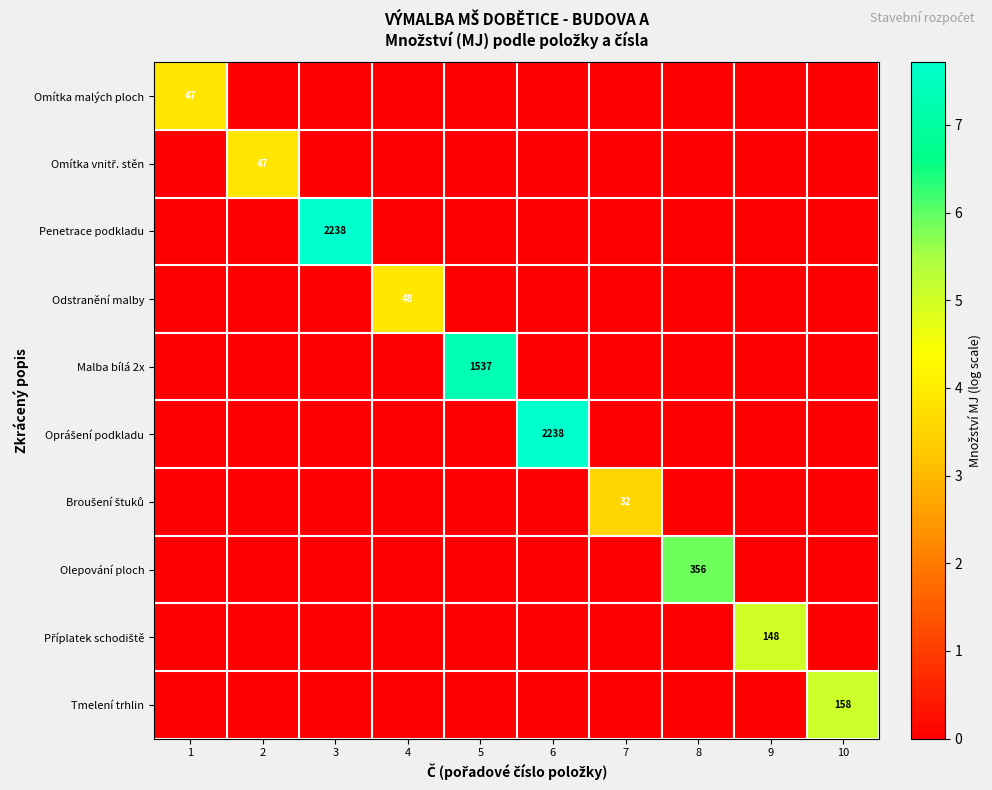

The Penetrace podkladu series shows 2238 at 3. True or false?

True